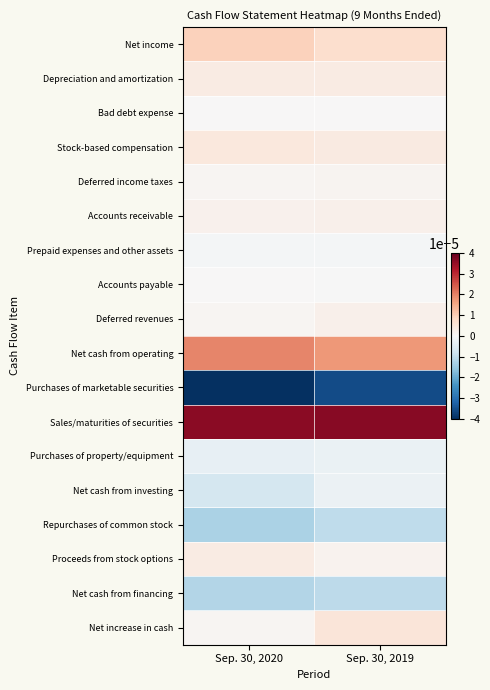

Reading right to left, transcribe all the data shown in this chart.

Net income: Sep. 30, 2019=0.0	Sep. 30, 2020=0.0
Depreciation and amortization: Sep. 30, 2019=0.0	Sep. 30, 2020=0.0
Bad debt expense: Sep. 30, 2019=0.0	Sep. 30, 2020=0.0
Stock-based compensation: Sep. 30, 2019=0.0	Sep. 30, 2020=0.0
Deferred income taxes: Sep. 30, 2019=0.0	Sep. 30, 2020=0.0
Accounts receivable: Sep. 30, 2019=0.0	Sep. 30, 2020=0.0
Prepaid expenses and other assets: Sep. 30, 2019=-0.0	Sep. 30, 2020=-0.0
Accounts payable: Sep. 30, 2019=-0.0	Sep. 30, 2020=0.0
Deferred revenues: Sep. 30, 2019=0.0	Sep. 30, 2020=0.0
Net cash from operating: Sep. 30, 2019=0.0	Sep. 30, 2020=0.0
Purchases of marketable securities: Sep. 30, 2019=-0.0	Sep. 30, 2020=-0.0
Sales/maturities of securities: Sep. 30, 2019=0.0	Sep. 30, 2020=0.0
Purchases of property/equipment: Sep. 30, 2019=-0.0	Sep. 30, 2020=-0.0
Net cash from investing: Sep. 30, 2019=-0.0	Sep. 30, 2020=-0.0
Repurchases of common stock: Sep. 30, 2019=-0.0	Sep. 30, 2020=-0.0
Proceeds from stock options: Sep. 30, 2019=0.0	Sep. 30, 2020=0.0
Net cash from financing: Sep. 30, 2019=-0.0	Sep. 30, 2020=-0.0
Net increase in cash: Sep. 30, 2019=0.0	Sep. 30, 2020=0.0